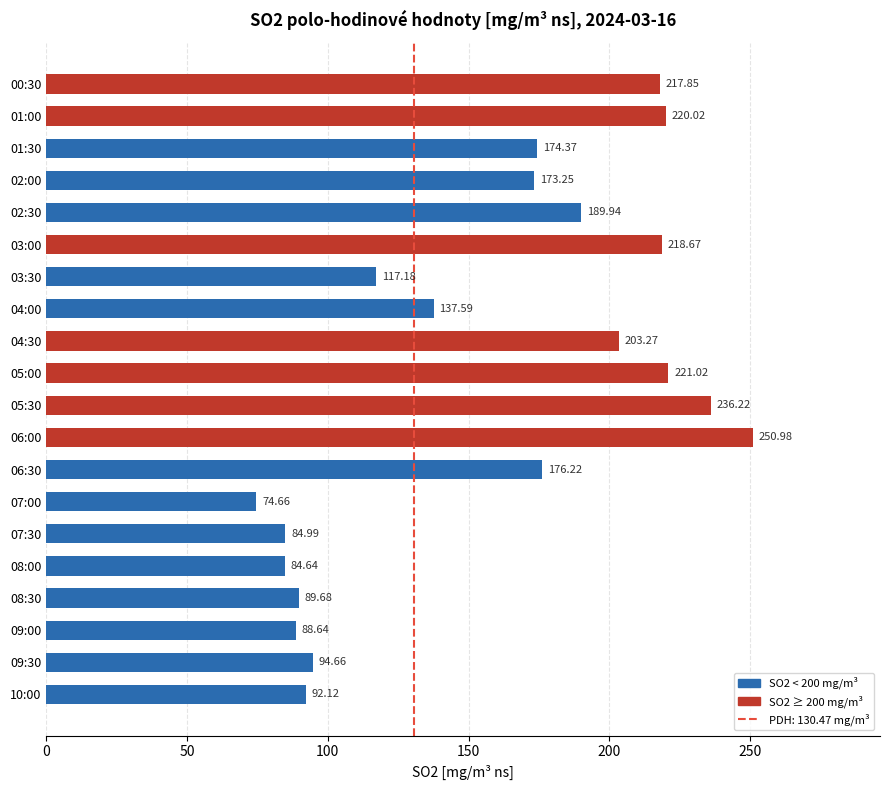

Which label corresponds to the largest value in the chart?

06:00